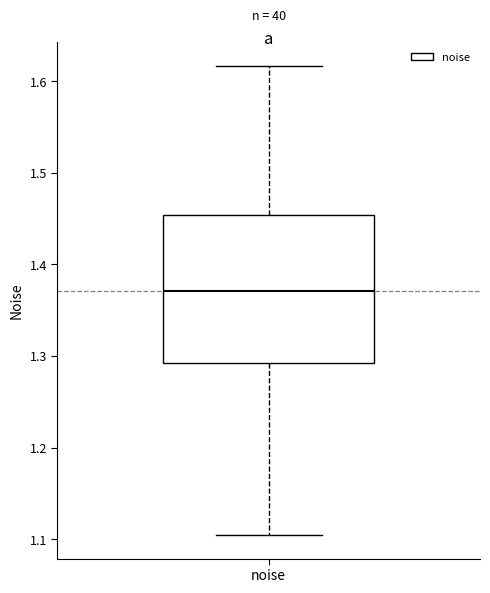

Transcribe this box plot: give where the median line is, the range the box spans, and where the two whiskers end, as read against the y-axis. The values are not printed on the chart, so give them approximately, as read against the axis.

median 1.37, box 1.29 to 1.45, whiskers 1.10 to 1.62